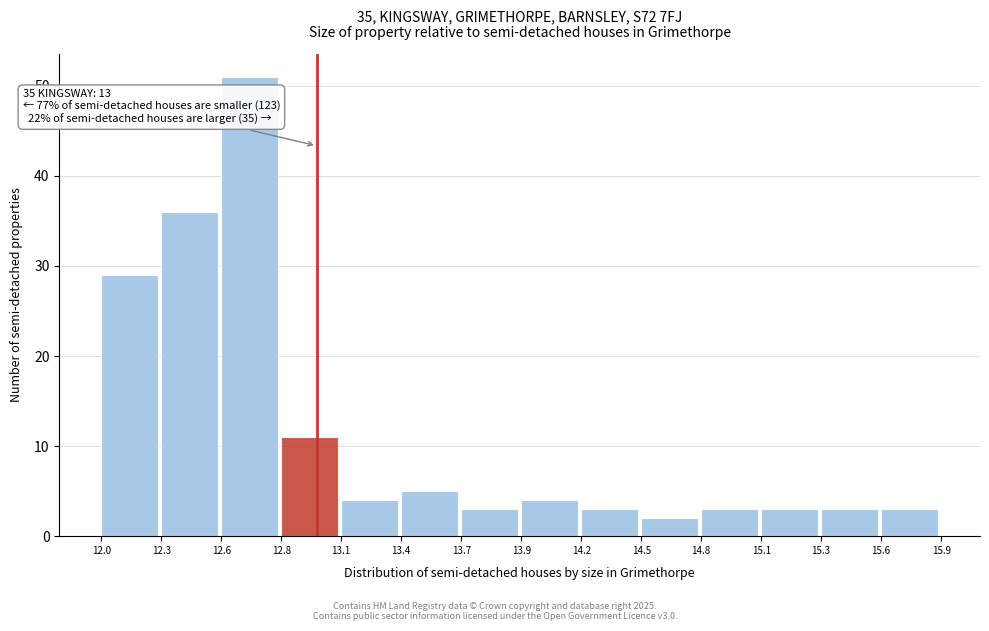

Reading right to left, what are all the values shown in this chart?

15.6=3	15.3=3	15.1=3	14.8=3	14.5=2	14.2=3	13.9=4	13.7=3	13.4=5	13.1=4	12.8=11	12.6=51	12.3=36	12.0=29